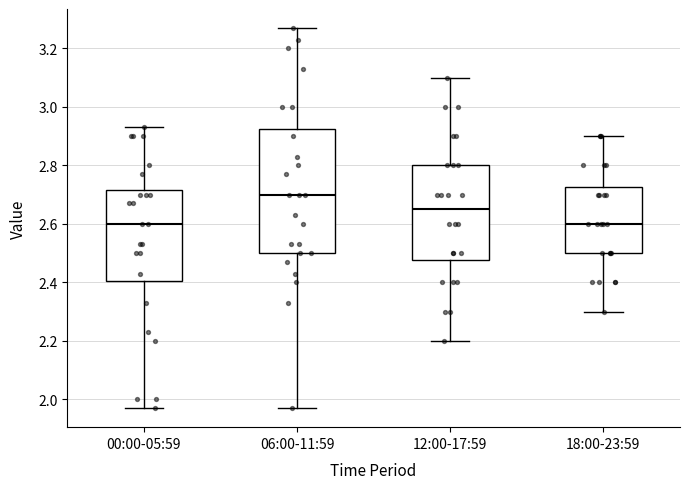

Where does the upper whisker of the box for 06:00-11:59 end on the y-axis? The values are not printed on the chart, so give them approximately, as read against the axis.

3.28